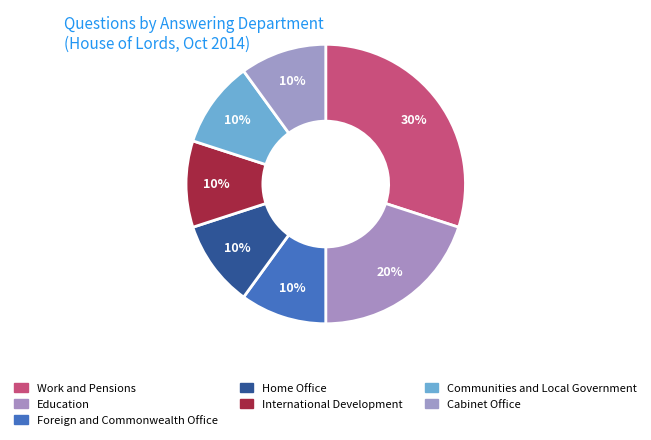

What percentage is the Education slice, to the nearest percent?

20%